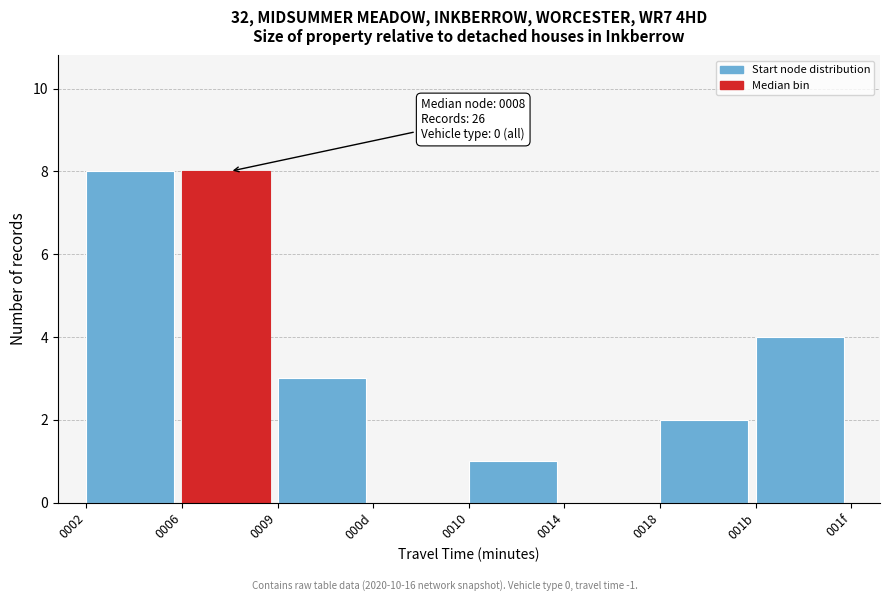

Reading left to right, extract all data points from this chart.

0002=8	0006=8	0009=3	000d=0	0010=1	0014=0	0018=2	001b=4